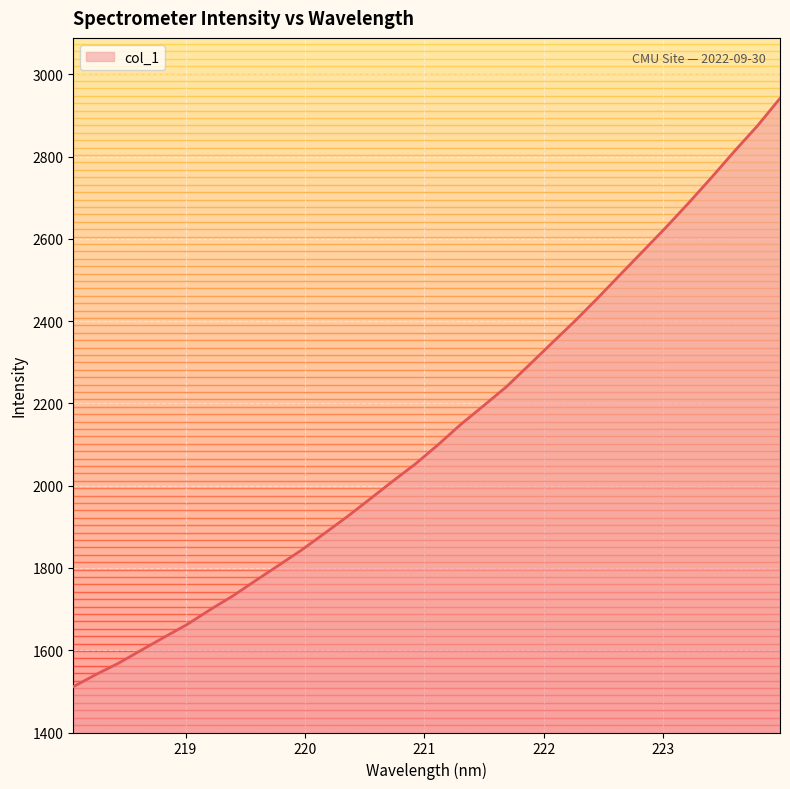

What is the greatest value displayed?

2941.9